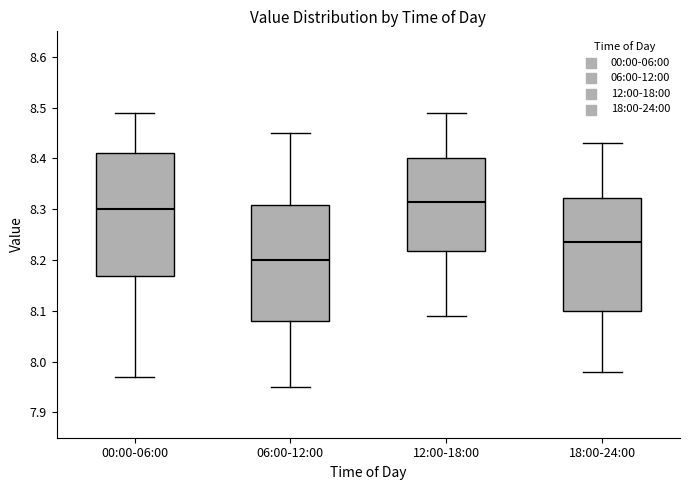

Comparing the boxes themselves (not the whiskers), which one is the tallest?

00:00-06:00